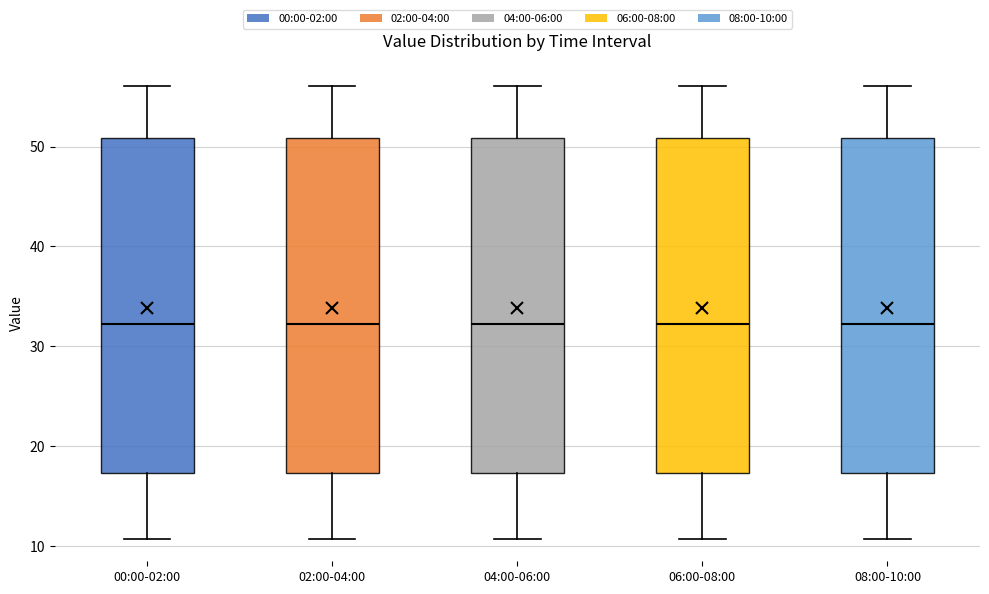

Reading left to right, read every box against the y-axis: the position of its median line, the range the box covers, and the ends of its whiskers. The values are not printed on the chart, so give them approximately, as read against the axis.

00:00-02:00: median 32, box 17 to 51, whiskers 11 to 56
02:00-04:00: median 32, box 17 to 51, whiskers 11 to 56
04:00-06:00: median 32, box 17 to 51, whiskers 11 to 56
06:00-08:00: median 32, box 17 to 51, whiskers 11 to 56
08:00-10:00: median 32, box 17 to 51, whiskers 11 to 56